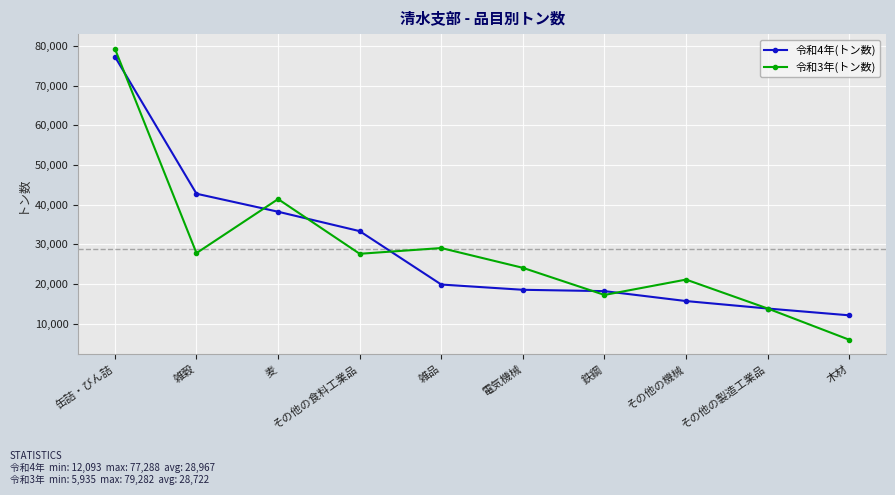

How many times do 令和4年(トン数) and 令和3年(トン数) cross each other?

7